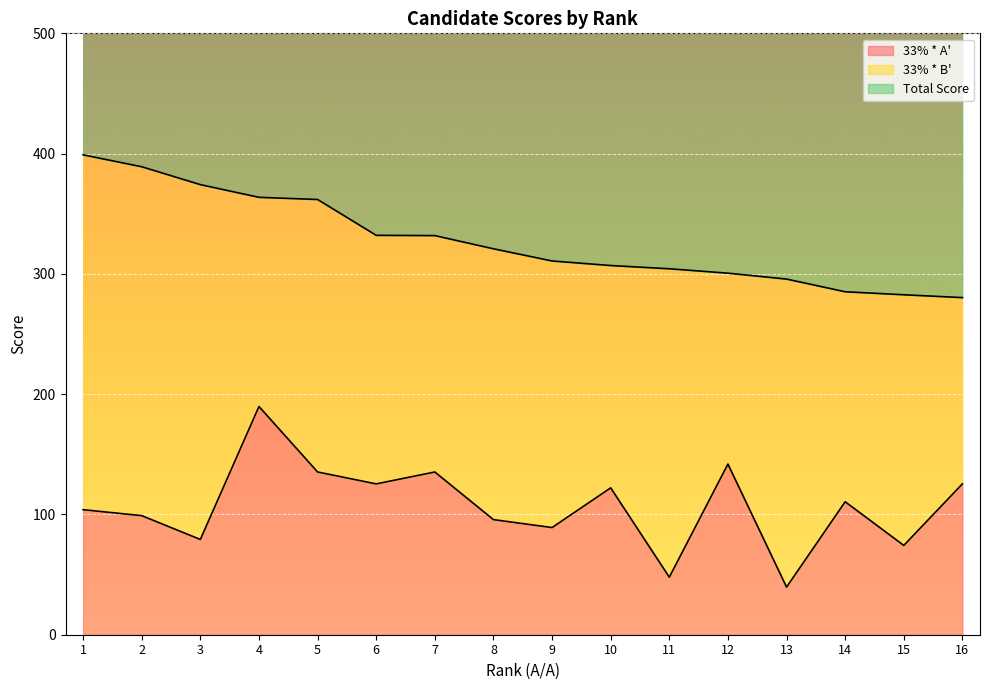

The Total Score series shows 363.7 at 4. True or false?

True